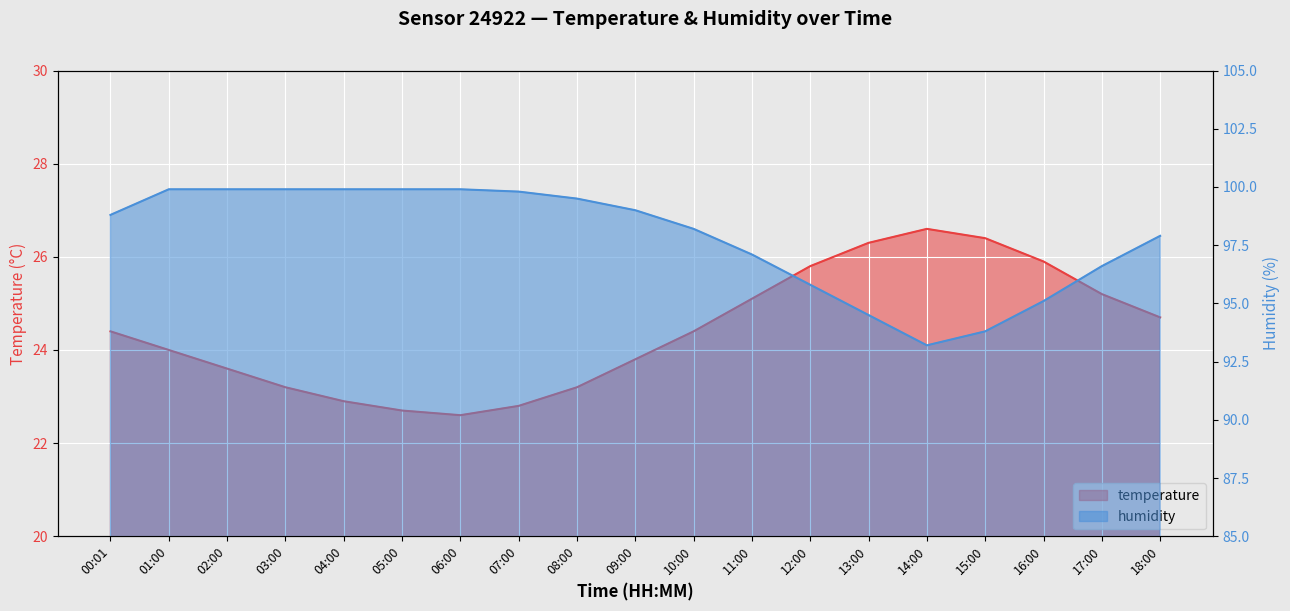

Count the number of categories in the chart.

19